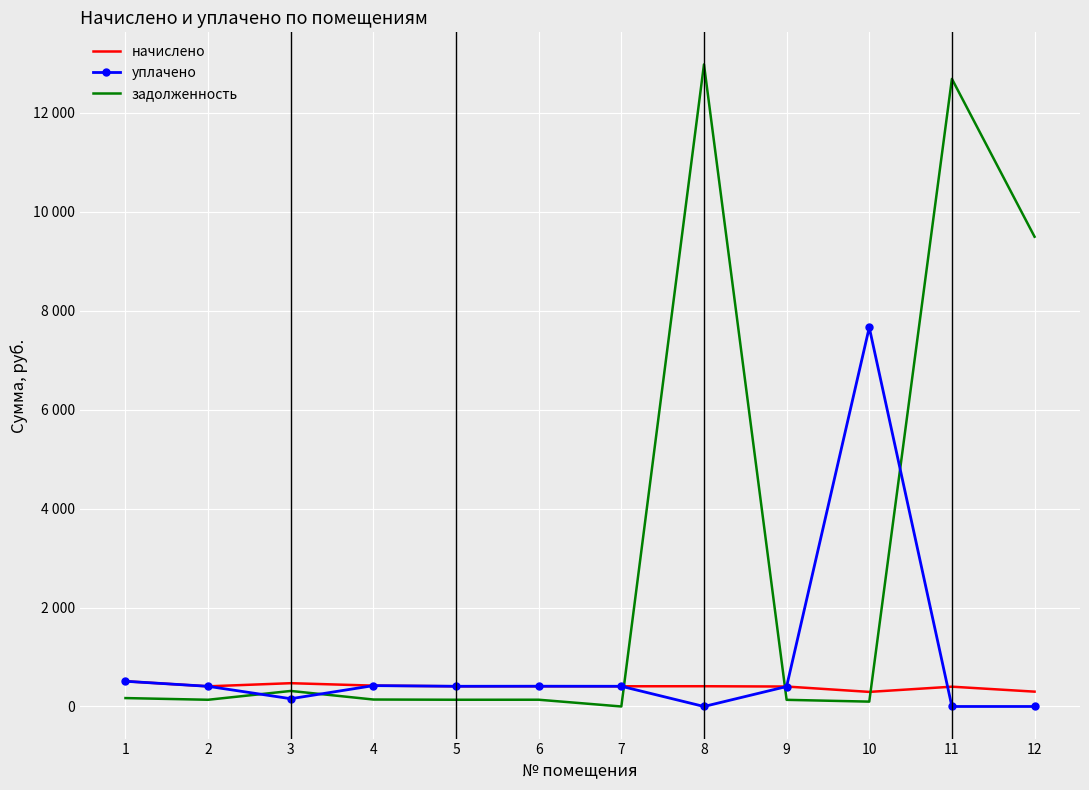

Which has a higher value, 4 or 12?

4